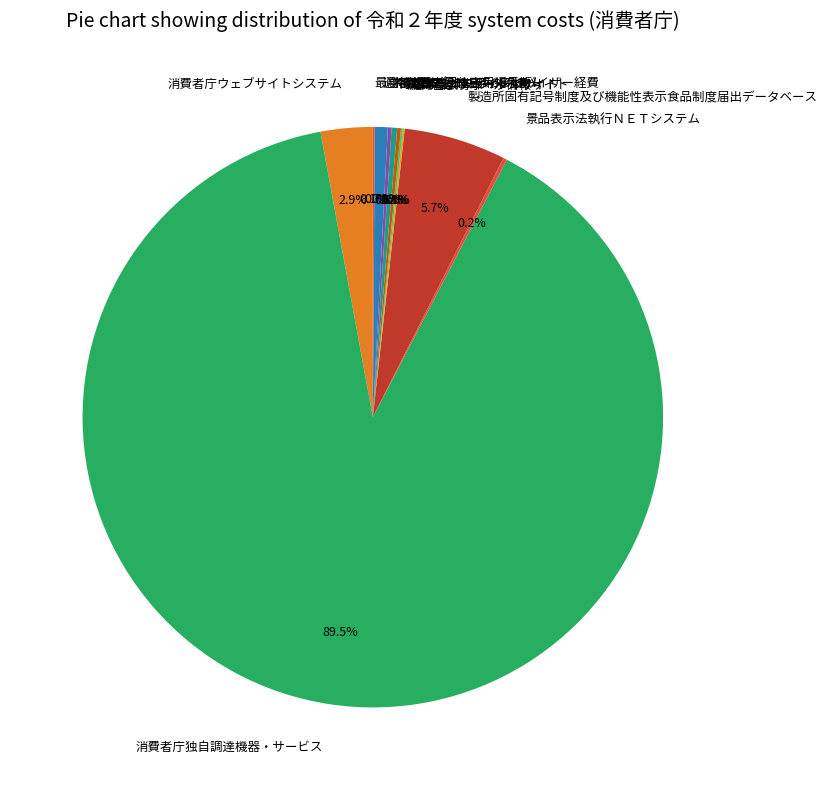

To the nearest percent, what is the average slice percentage?

9%